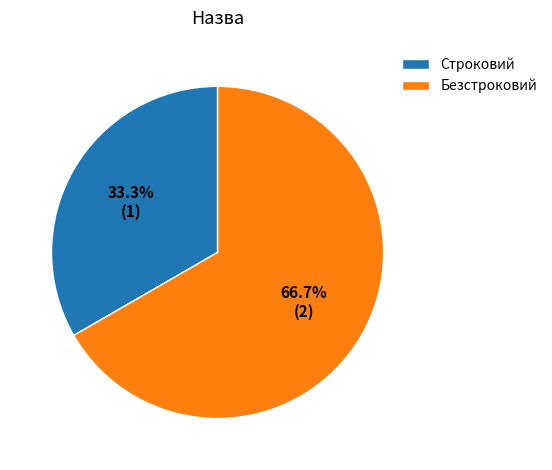

Rank the categories by value from highest to lowest.

Безстроковий, Строковий